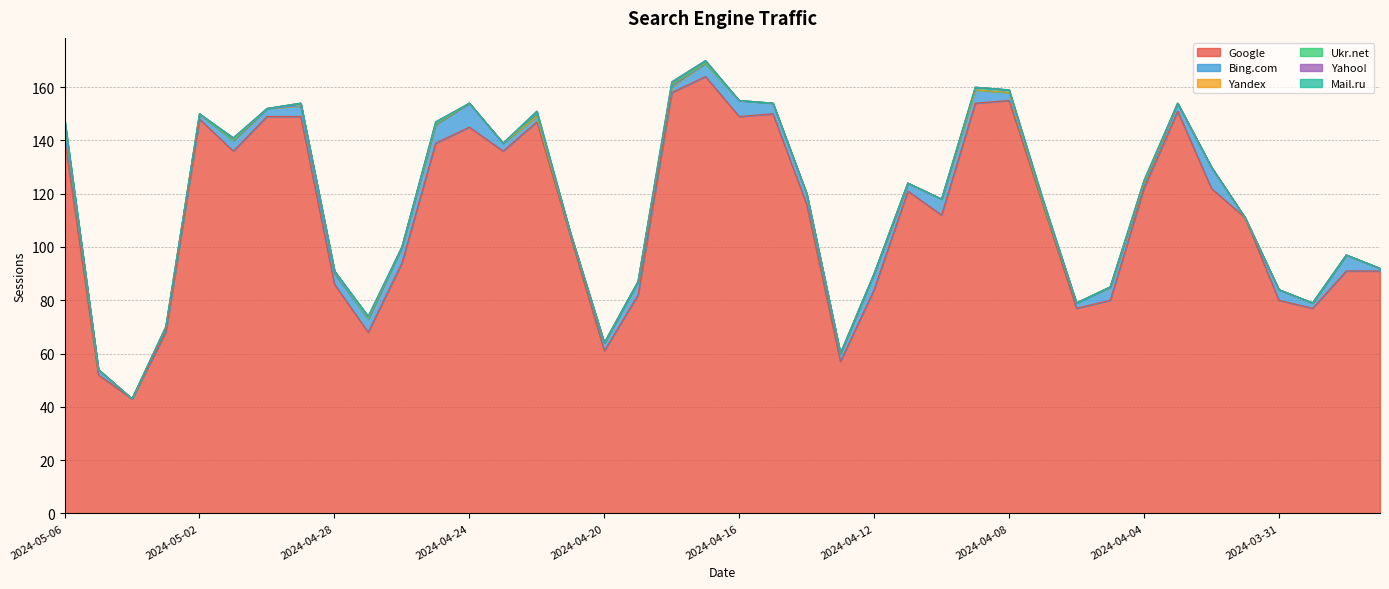

What is the sum of all Google values?

4486